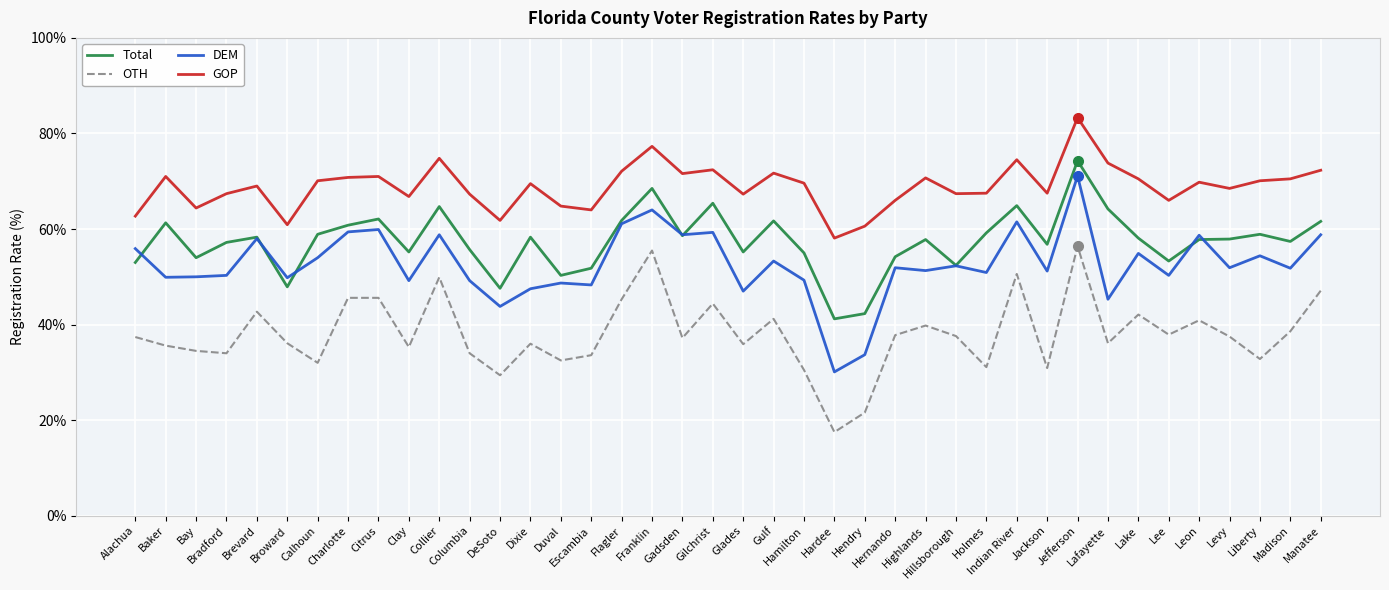

What is the spread (max minus min) of values at Columbia?

33.3